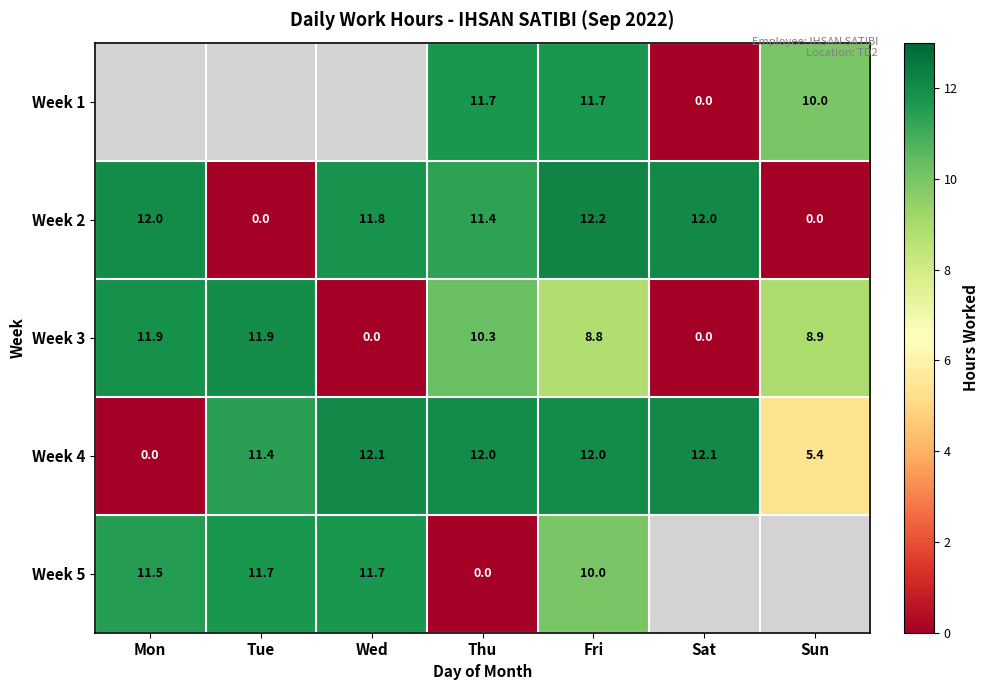

What is the difference between the Week 3 values at Sat and Mon?

11.9